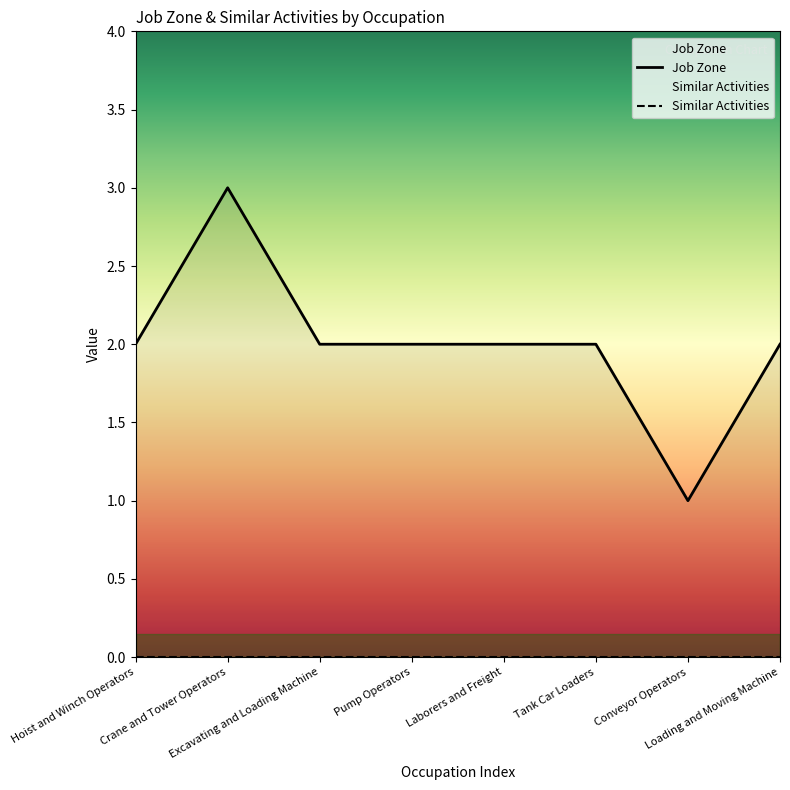

Where does the data first go above 2?

Crane and Tower Operators